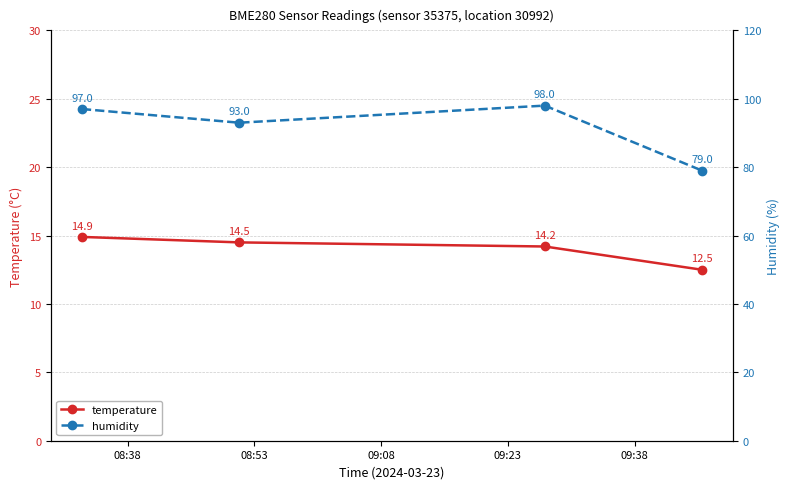

True or false: humidity and temperature cross at least once.

False